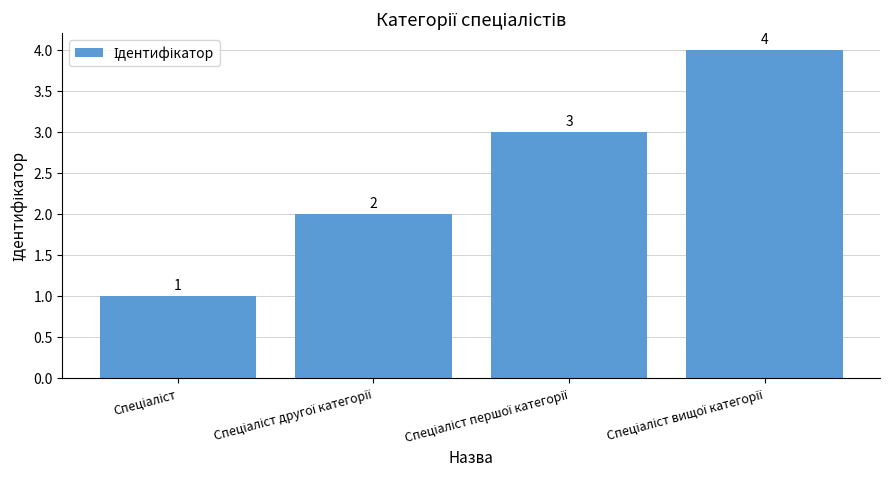

Reading left to right, transcribe all the data shown in this chart.

1	2	3	4